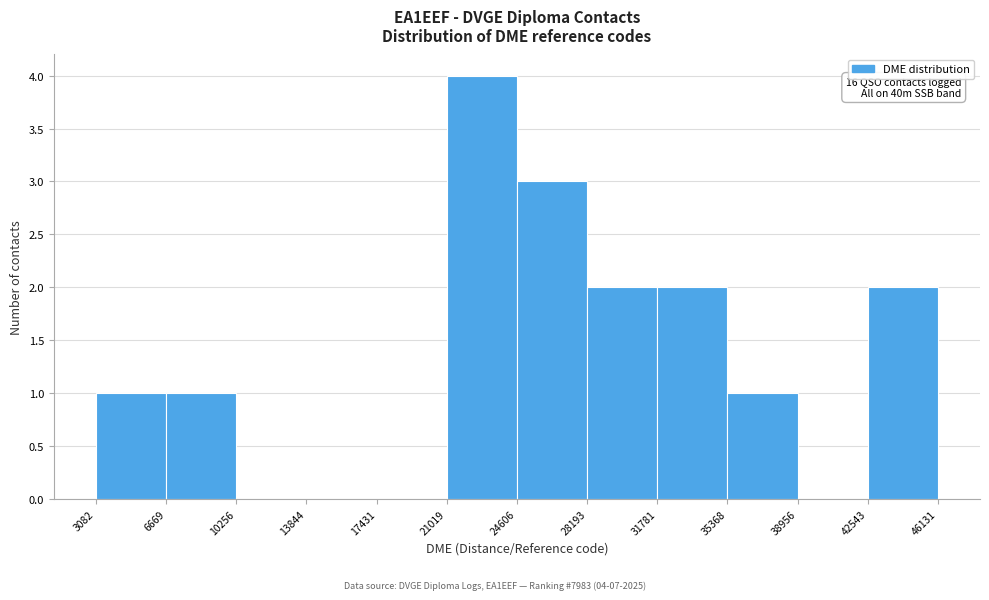

Which range on the x-axis has the tallest bar?

21019 to 24606